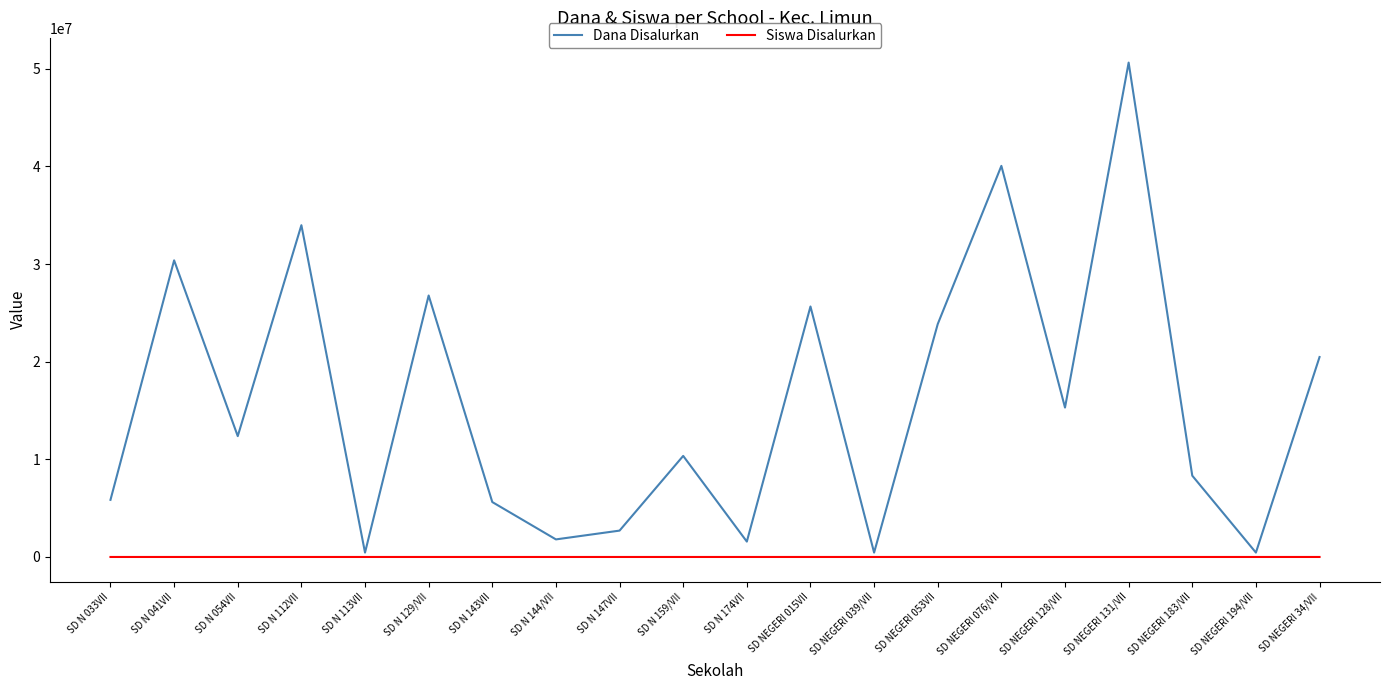

At which category is the sum across all series the highest?

SD NEGERI 131/VII